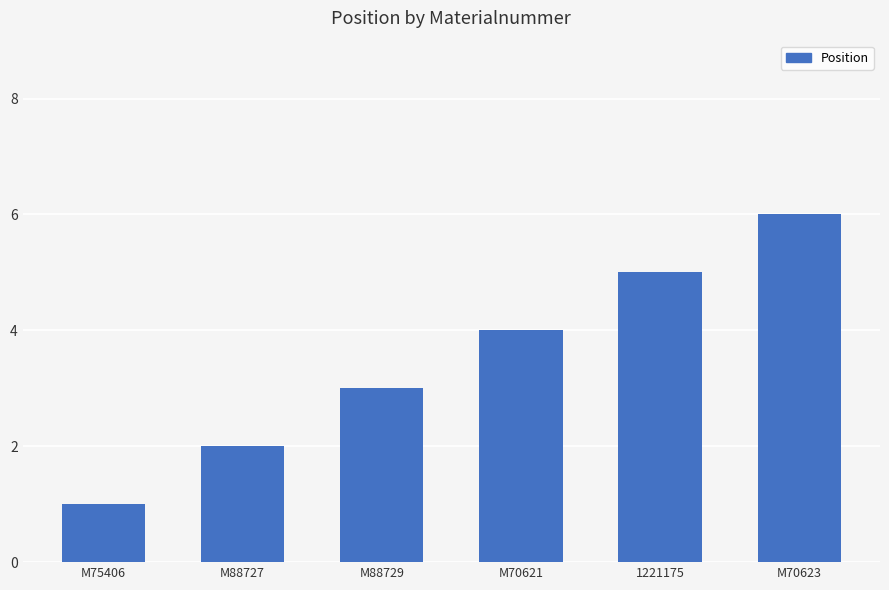

The value at M88729 is 5. True or false?

False